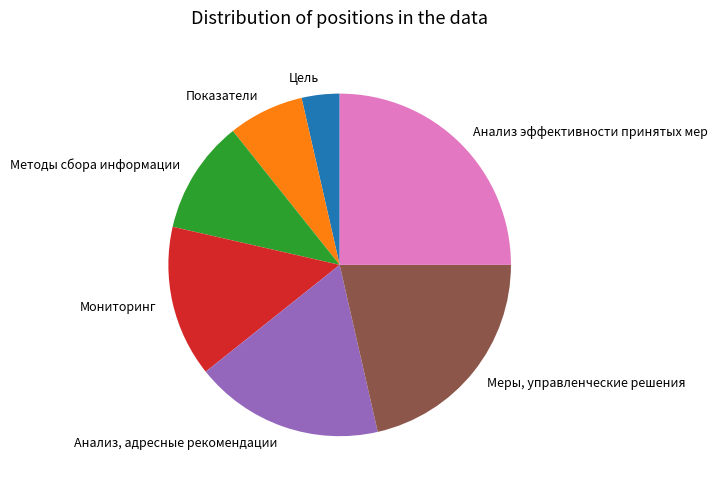

Rank the categories by value from highest to lowest.

Анализ эффективности принятых мер, Меры, управленческие решения, Анализ, адресные рекомендации, Мониторинг, Методы сбора информации, Показатели, Цель